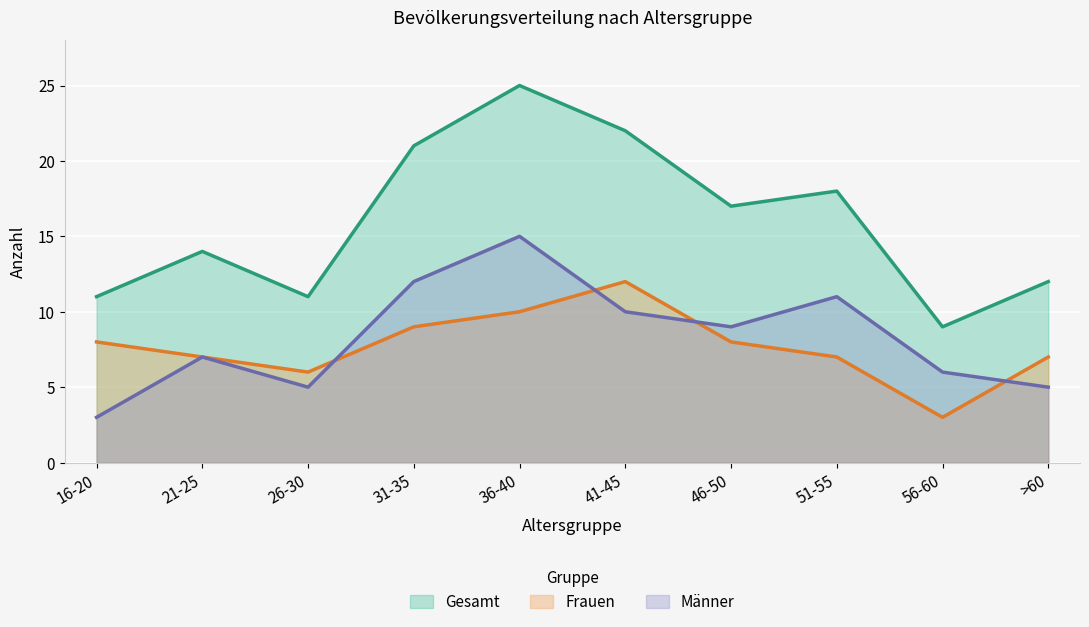

Which series has the largest range (max minus min)?

Gesamt